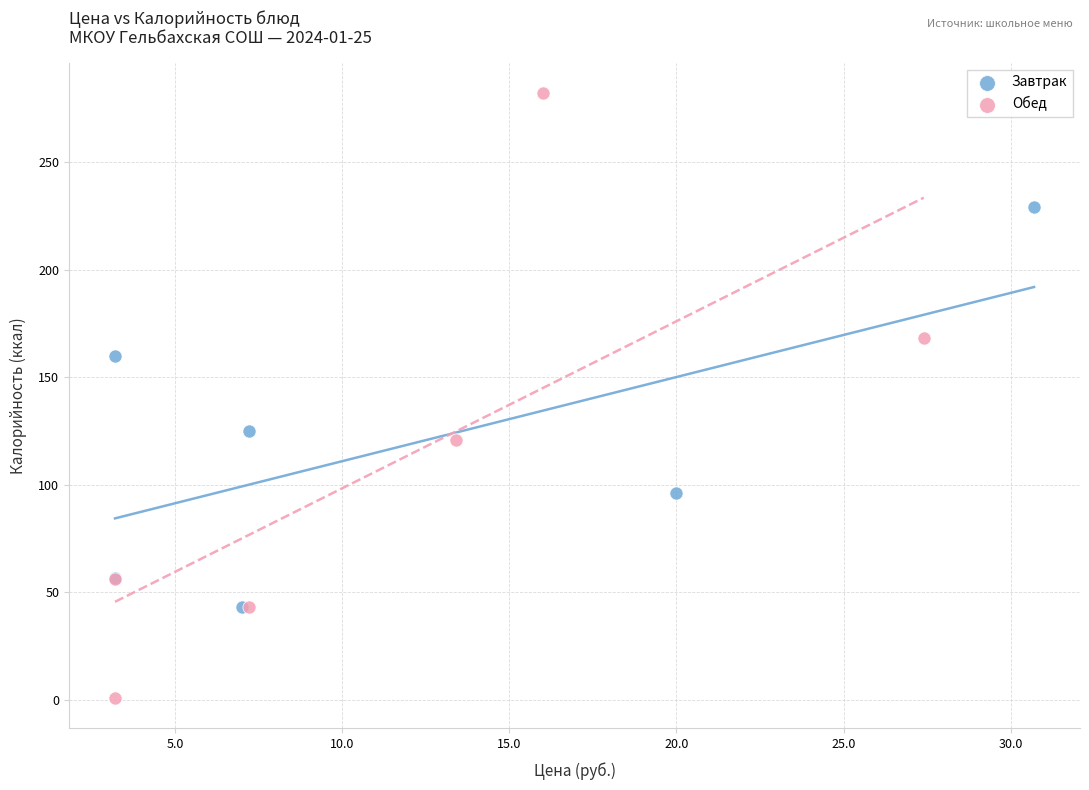

Which series has the largest Y range (max minus min)?

Обед